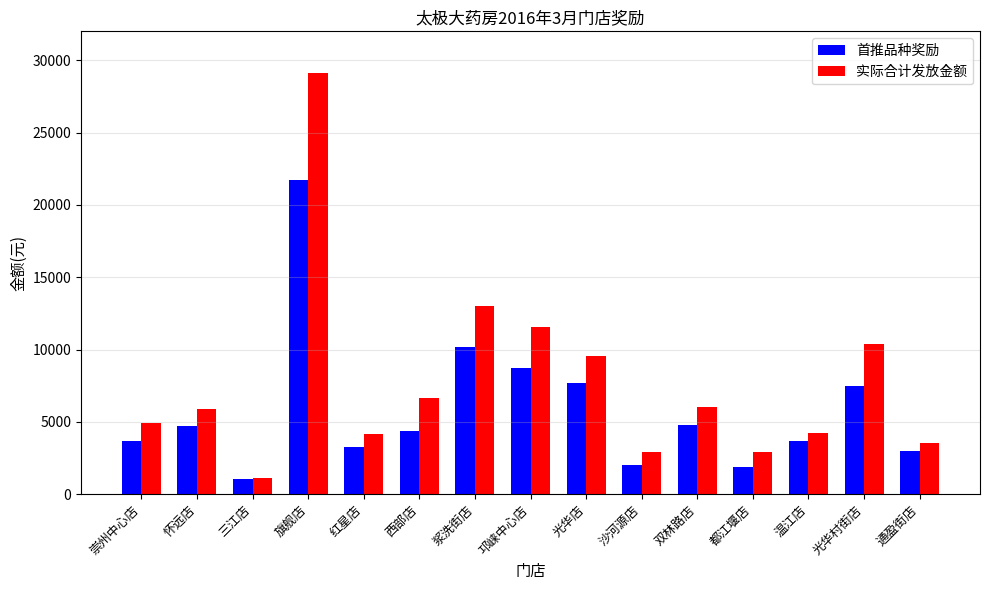

What is the difference between the maximum and minimum values in the 实际合计发放金额 series?

27934.8